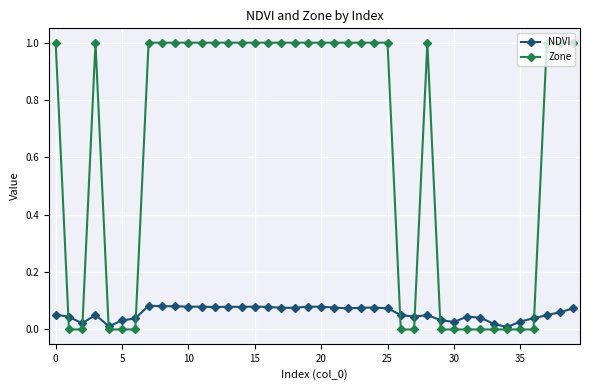

List the series in order of their overall mean, highest first.

Zone, NDVI